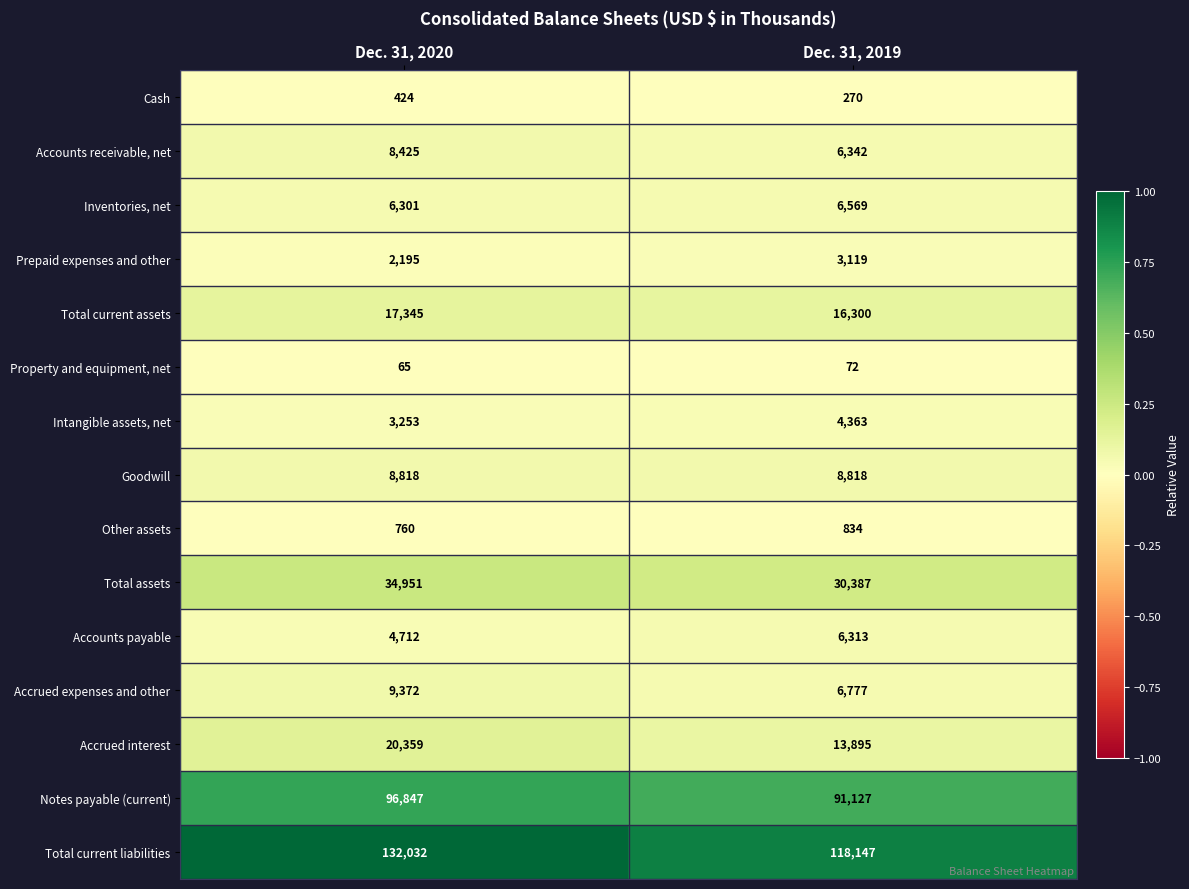

At Dec. 31, 2019, list the series in order from largest to smallest.

Total current liabilities, Notes payable (current), Total assets, Total current assets, Accrued interest, Goodwill, Accrued expenses and other, Inventories, net, Accounts receivable, net, Accounts payable, Intangible assets, net, Prepaid expenses and other, Other assets, Cash, Property and equipment, net